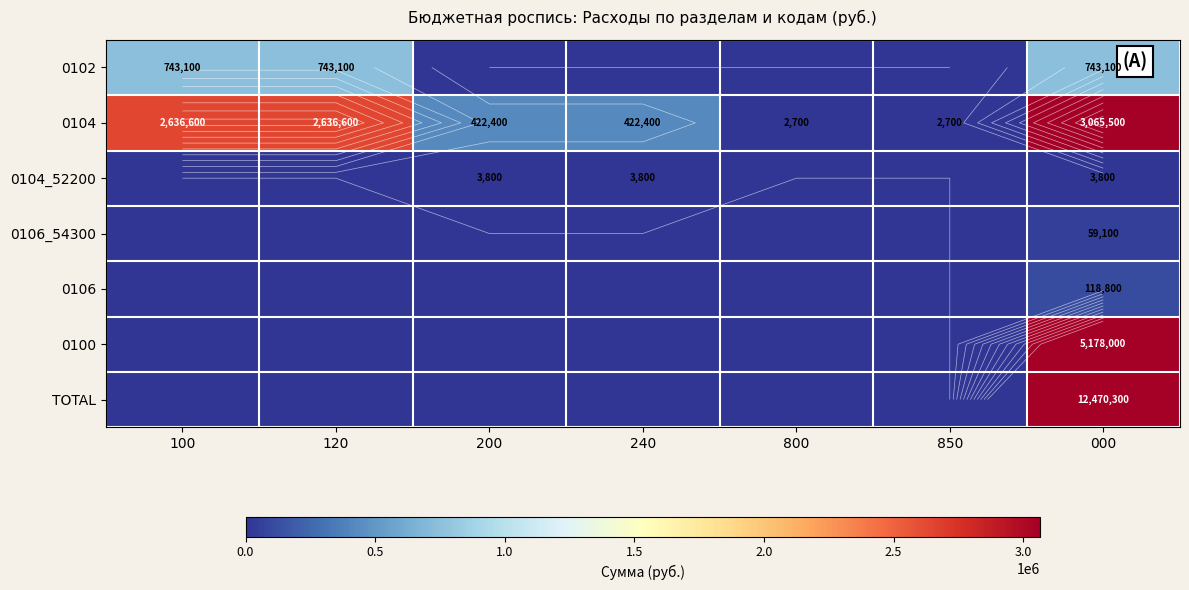

List the labels in order of TOTAL value, smallest first.

100, 120, 200, 240, 800, 850, 000